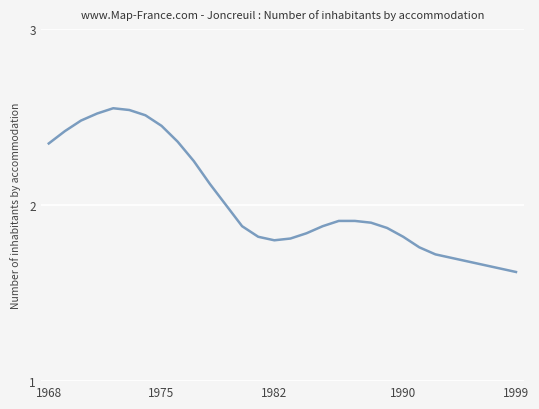

What is the difference between the maximum and minimum values?

0.9